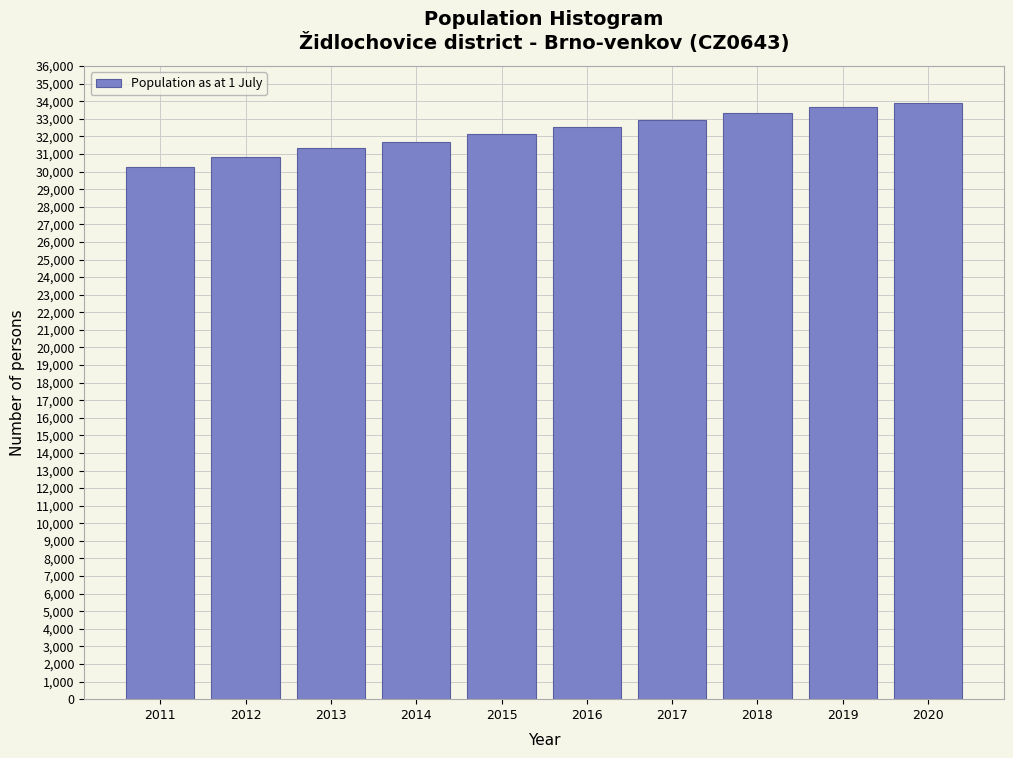

Reading left to right, list all the values displayed in this chart.

2011=30259	2012=30843	2013=31328	2014=31676	2015=32154	2016=32529	2017=32914	2018=33319	2019=33673	2020=33926